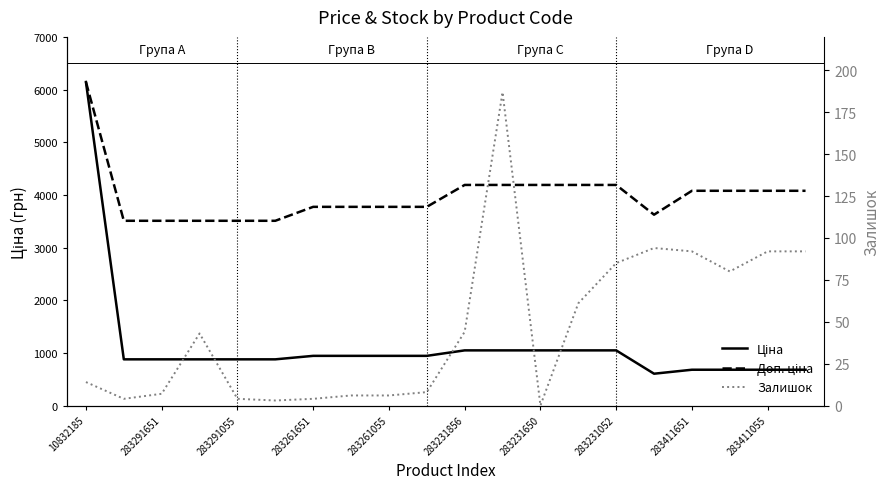

What is the sum of the Доп. ціна values at 283291055 and 10832185?

9651.2